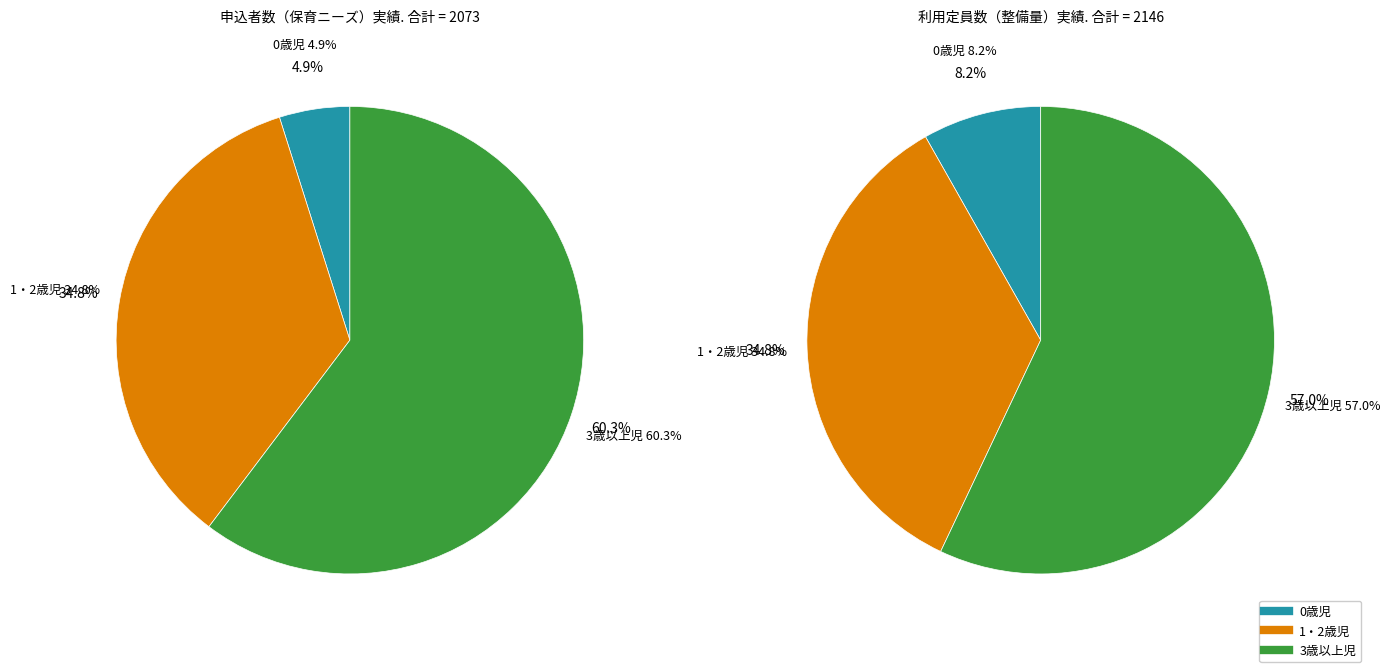

Is the sum of 1・2歳児 and 3歳以上児 greater than half?

Yes